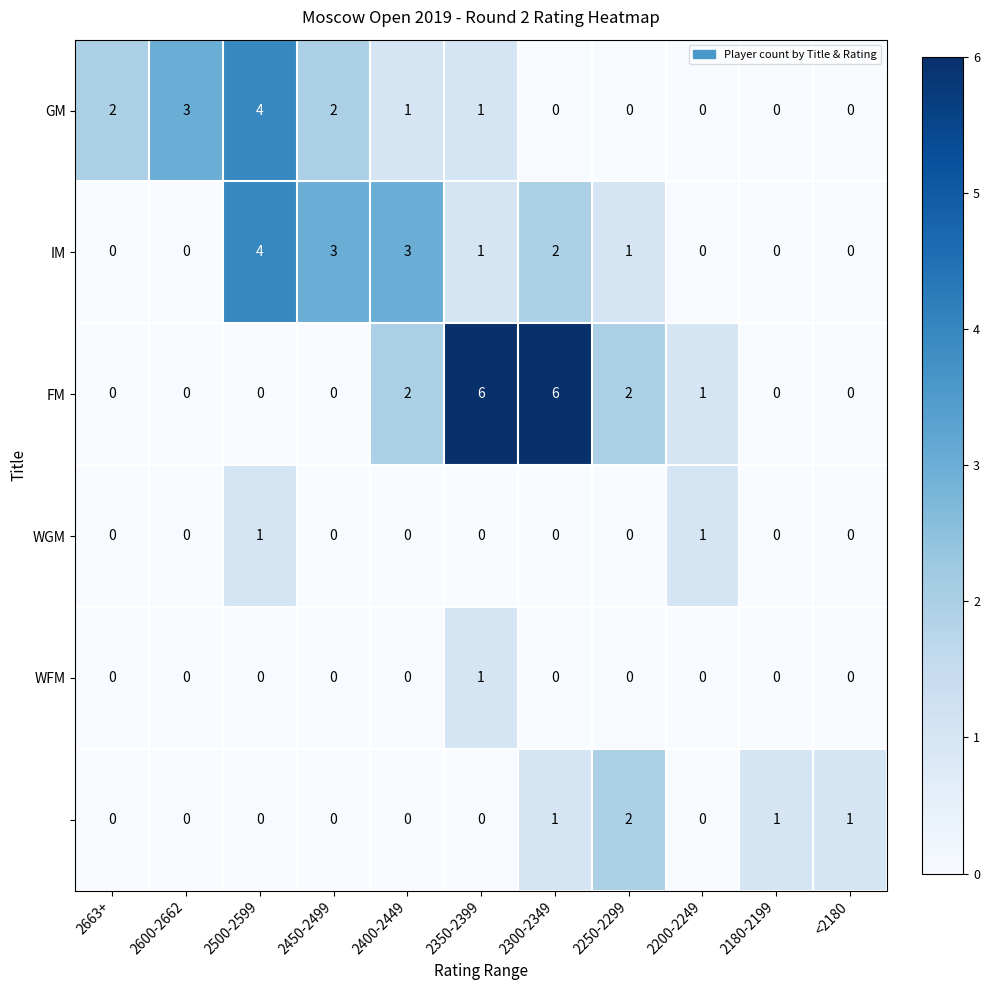

What is the difference between the highest and lowest values at 2350-2399?

6